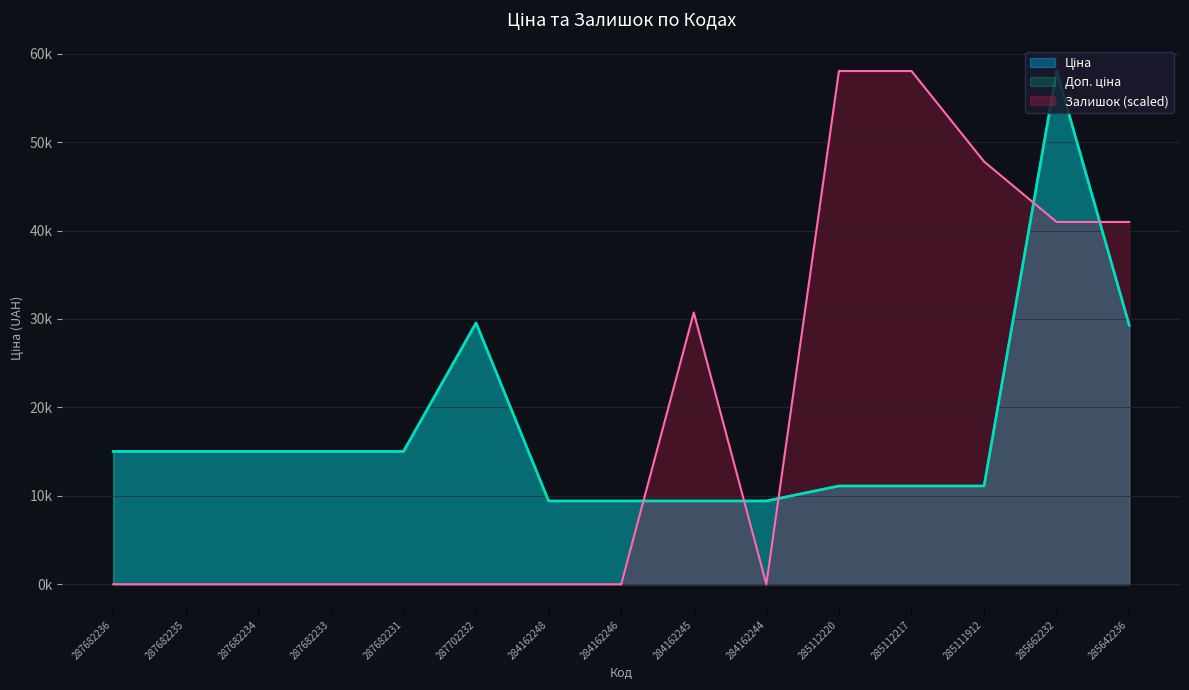

What is the total value across all series at 285112217?

80264.2